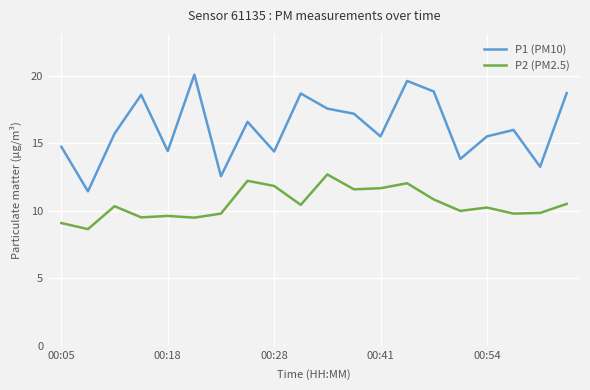

Rank the series by their average value, from highest to lowest.

P1 (PM10), P2 (PM2.5)